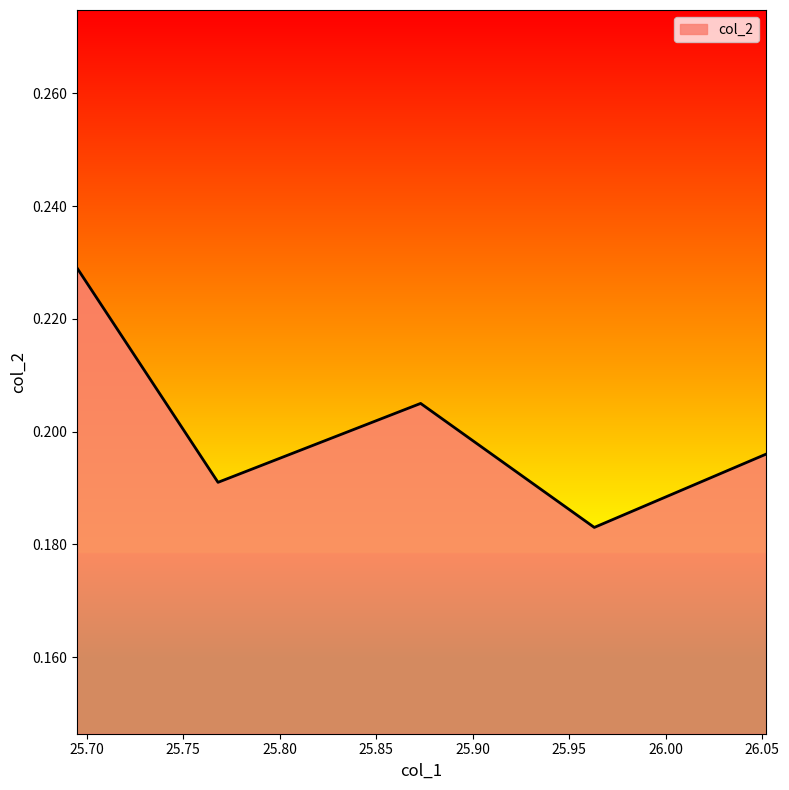

How many values are between 0 and 1?

5